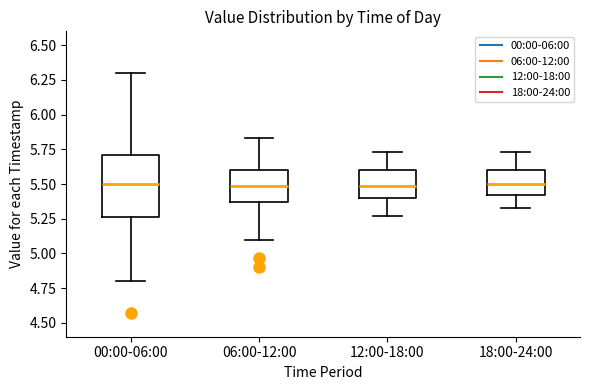

Reading left to right, transcribe this box plot: for each box, give where its median line is, the range the box spans, and where its two whiskers end, as read against the y-axis. The values are not printed on the chart, so give them approximately, as read against the axis.

00:00-06:00: median 5.50, box 5.25 to 5.70, whiskers 4.80 to 6.30
06:00-12:00: median 5.50, box 5.35 to 5.60, whiskers 5.10 to 5.85
12:00-18:00: median 5.50, box 5.40 to 5.60, whiskers 5.25 to 5.75
18:00-24:00: median 5.50, box 5.40 to 5.60, whiskers 5.35 to 5.75